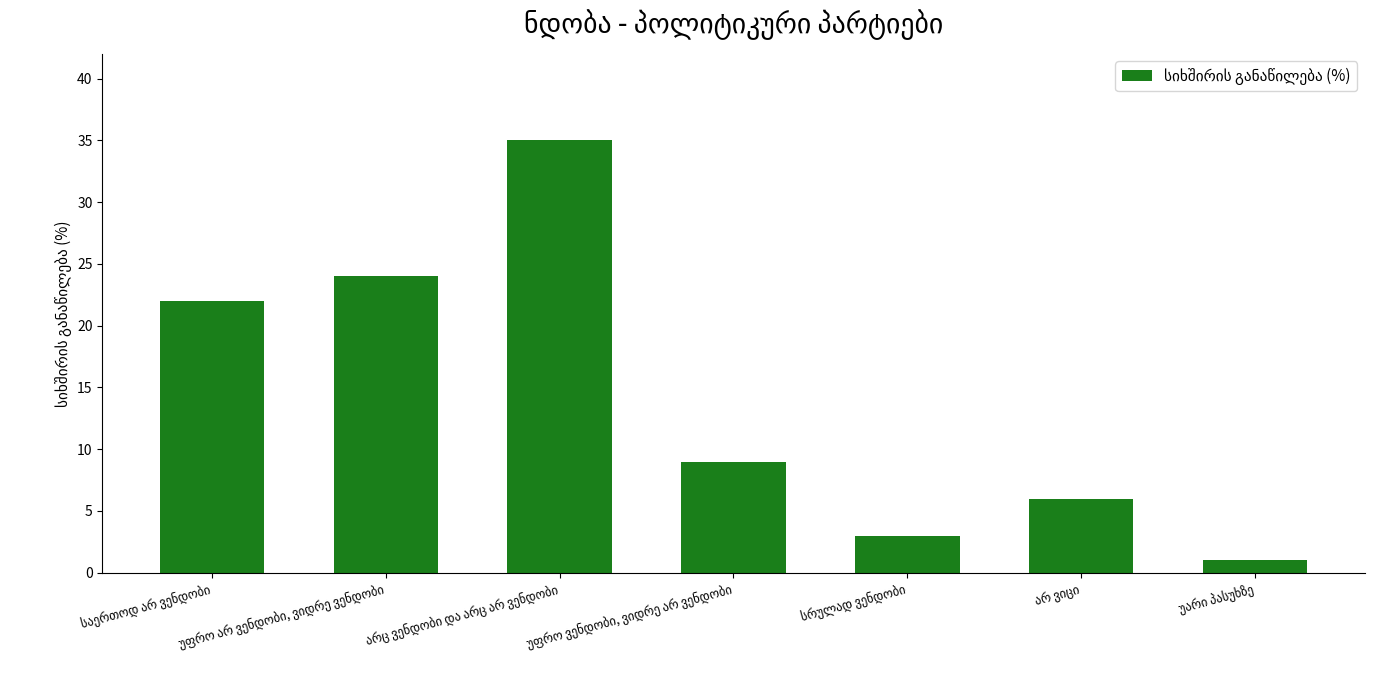

How many bars are there in total?

7